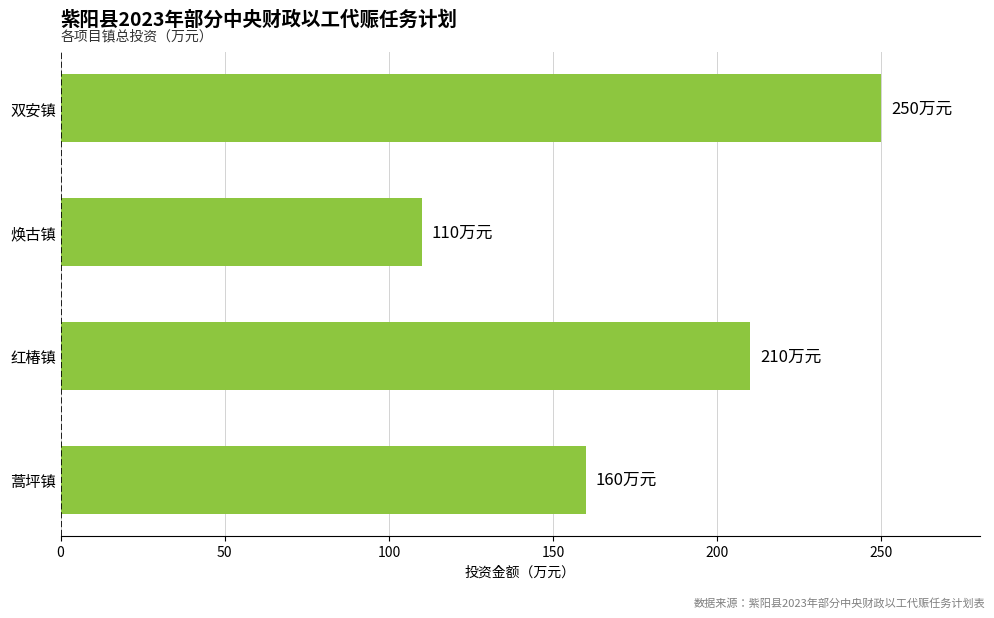

What is the difference between the maximum and minimum values?

140